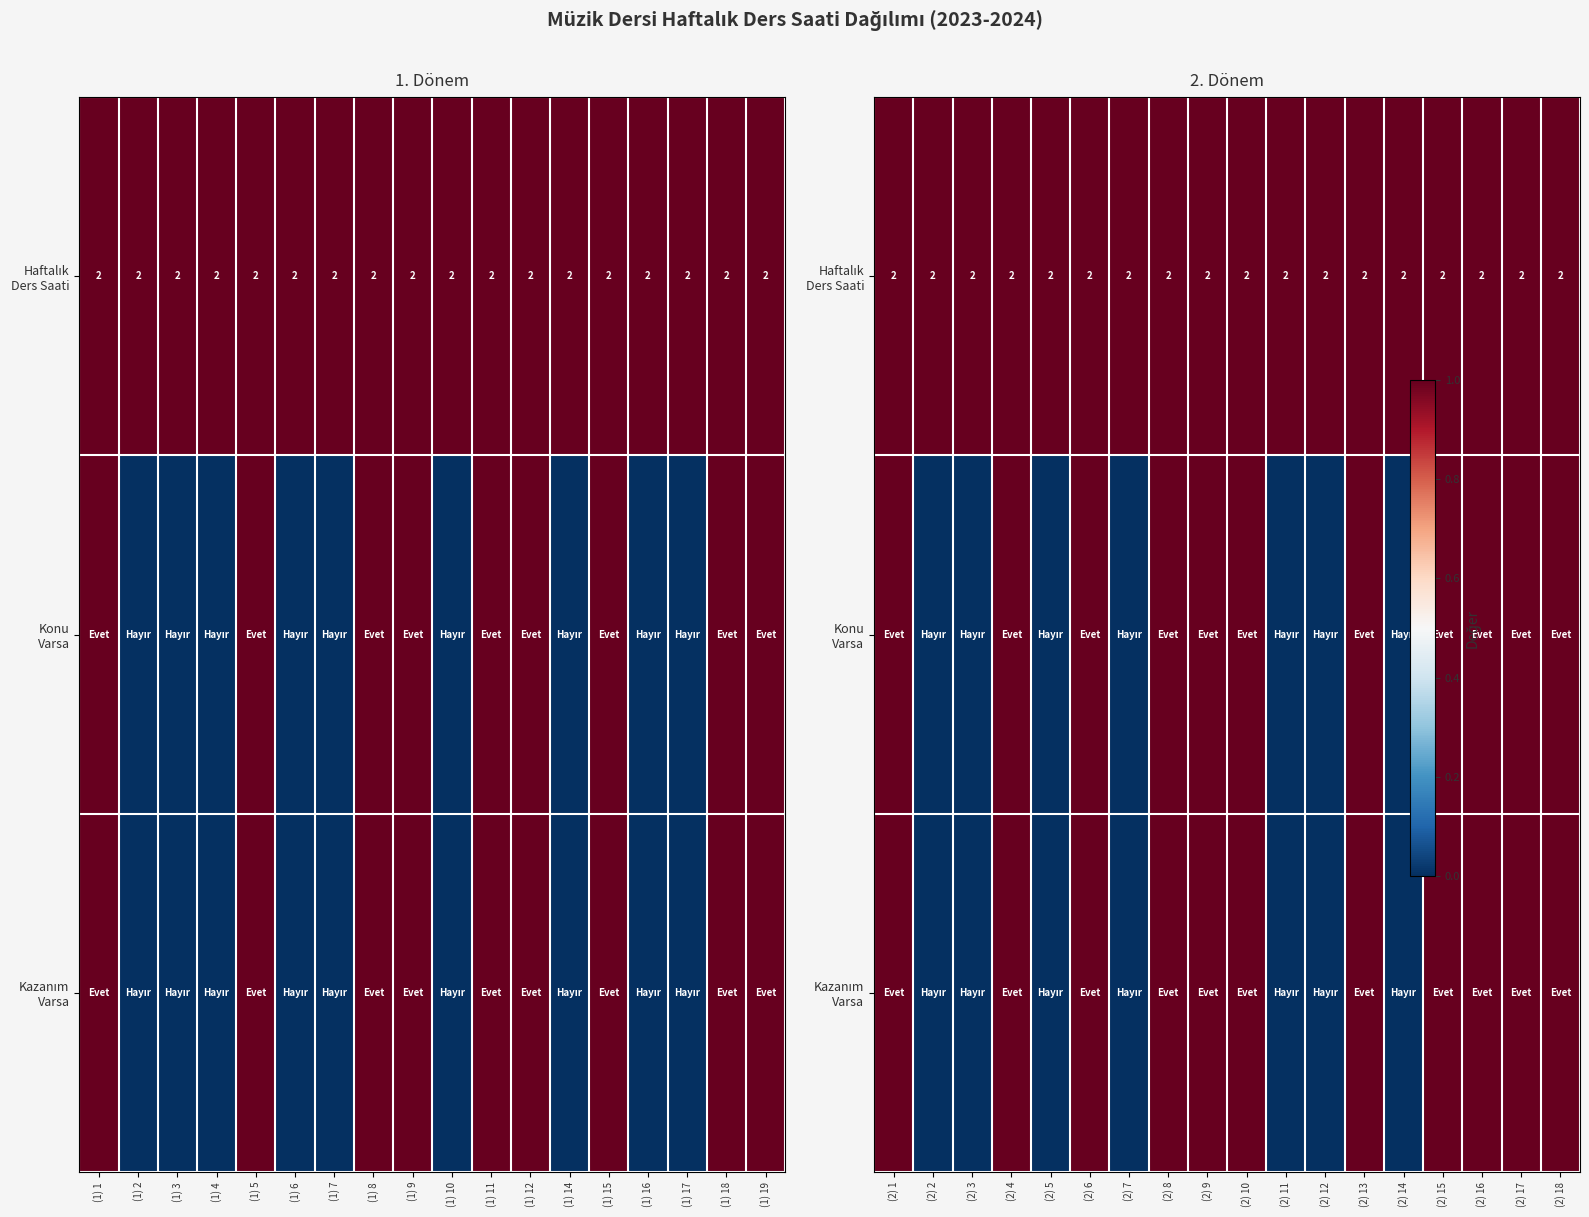

What is the highest value of the Kazanım Varsa series?

1